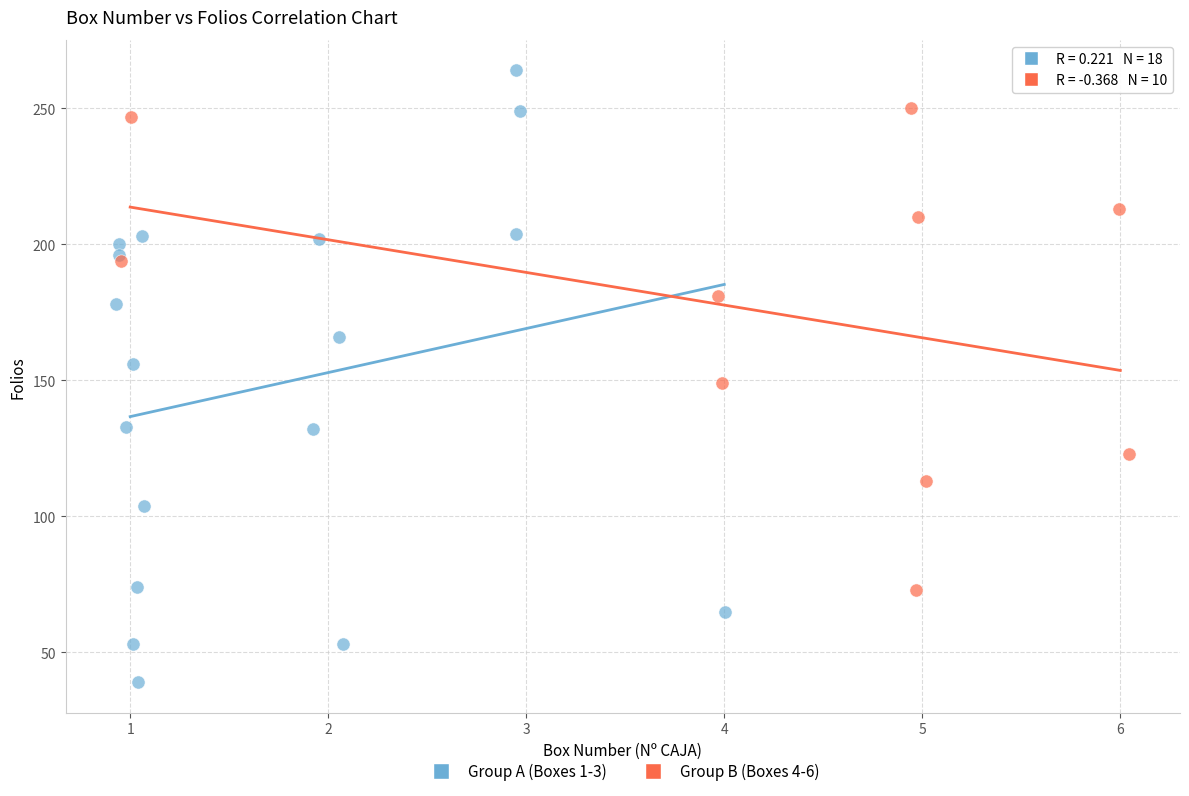

Which series contains the highest Y value?

Group A (Boxes 1-3)